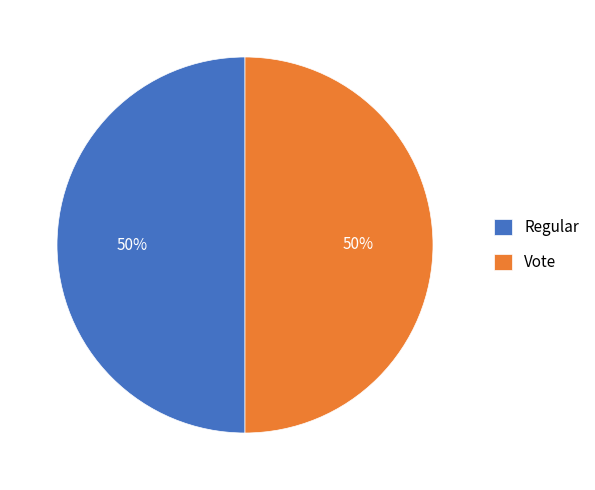

What is the ratio of the value at Vote to the value at Regular?

1.0